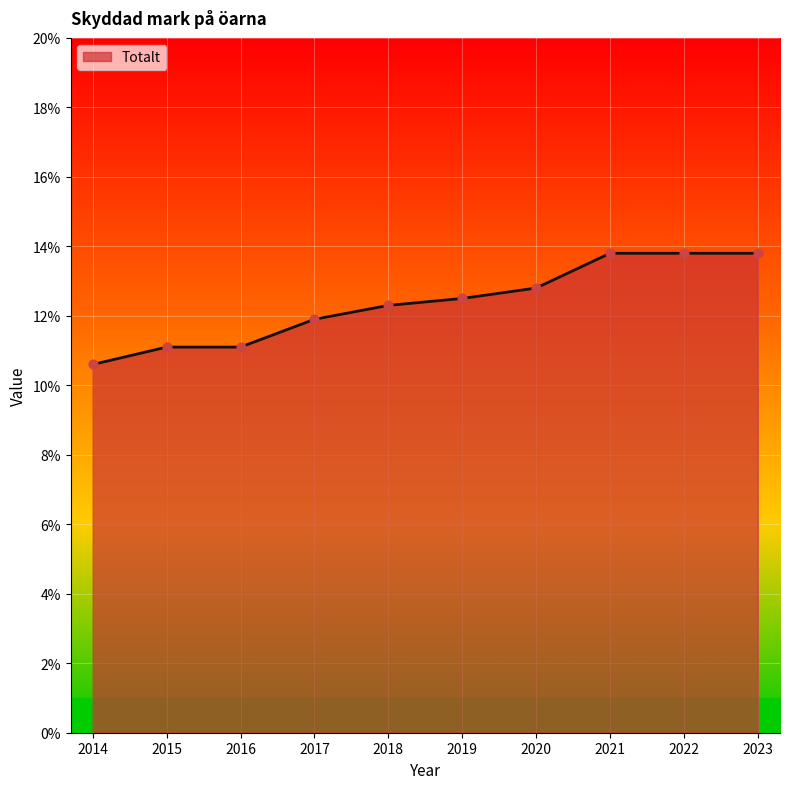

Between 2017 and 2014, which is larger?

2017